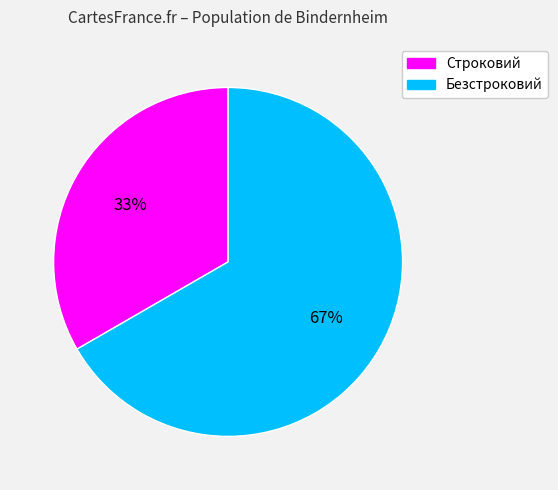

What is the largest slice in the pie chart?

Безстроковий